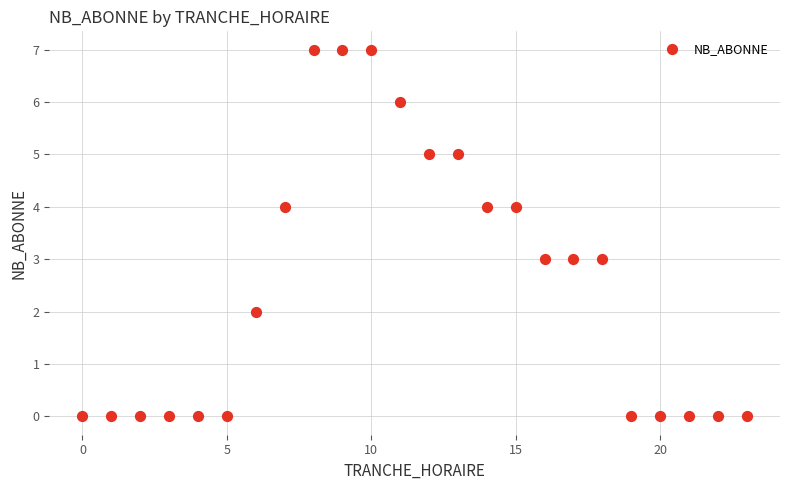

What is the range of X values (max minus min)?

23